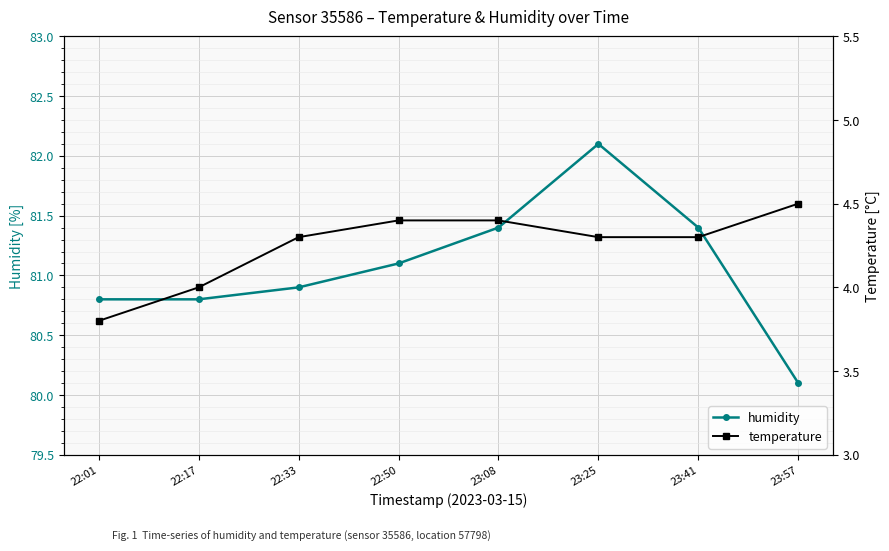

Reading left to right, transcribe all the data shown in this chart.

humidity: 80.8	80.8	80.9	81.1	81.4	82.1	81.4	80.1
temperature: 3.8	4.0	4.3	4.4	4.4	4.3	4.3	4.5